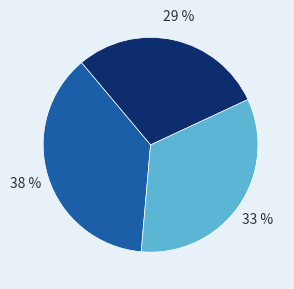

Is there any slice that represents more than half of the pie?

No